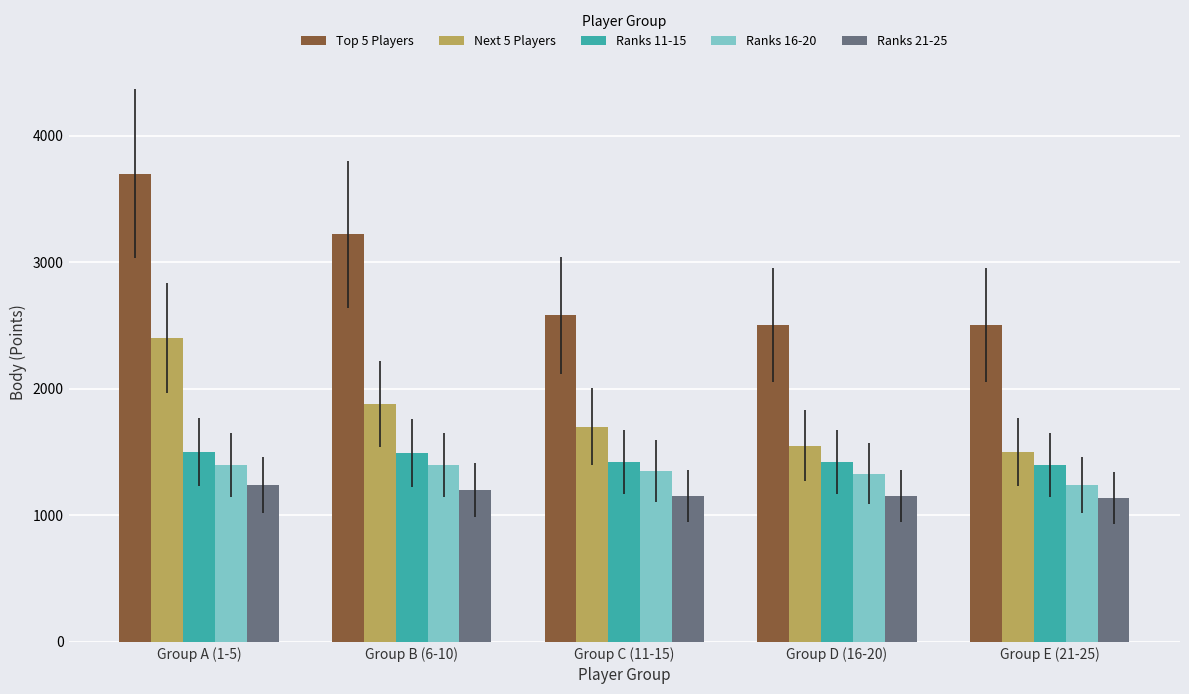

How many bars are there in each group?

5